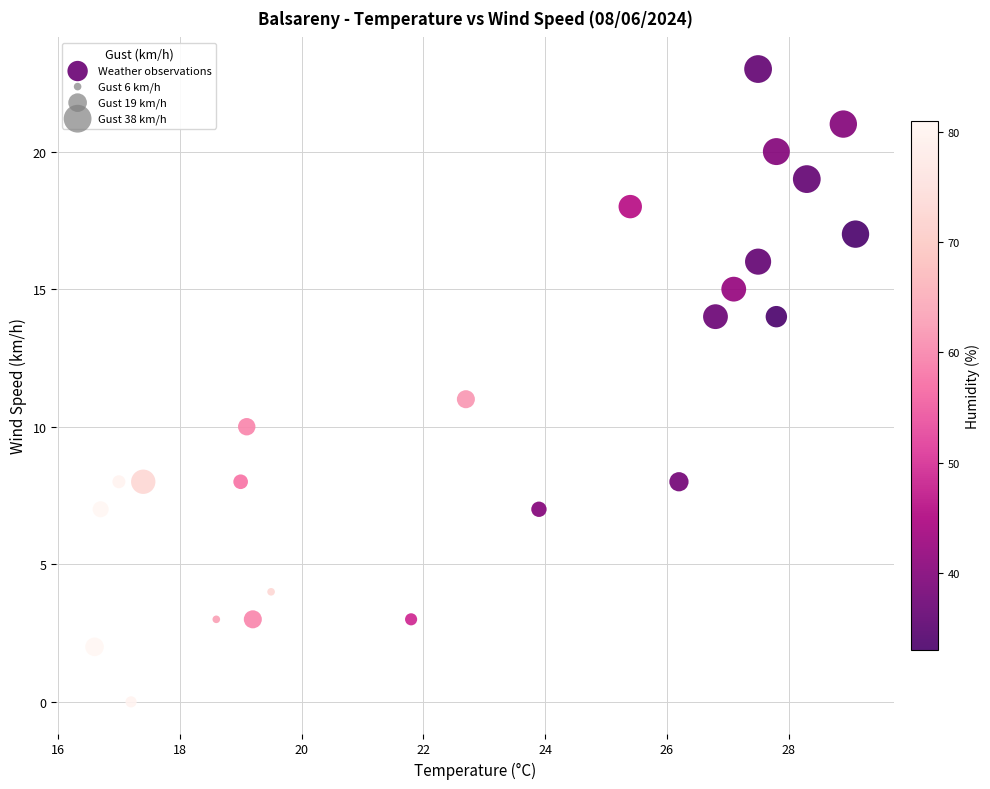

What is the range of Y values (max minus min)?

23